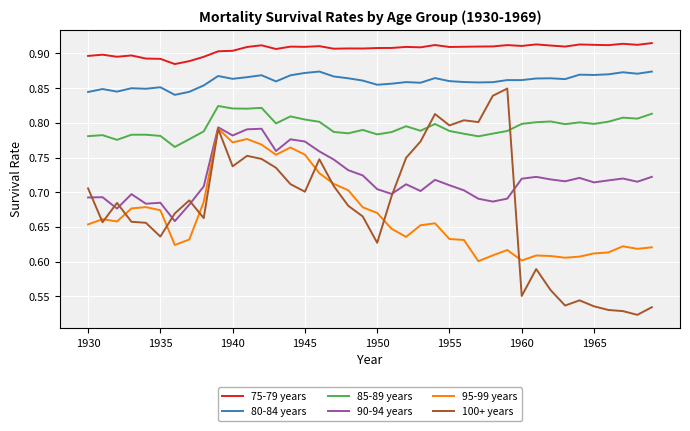

True or false: 95-99 years and 80-84 years intersect in this chart.

False